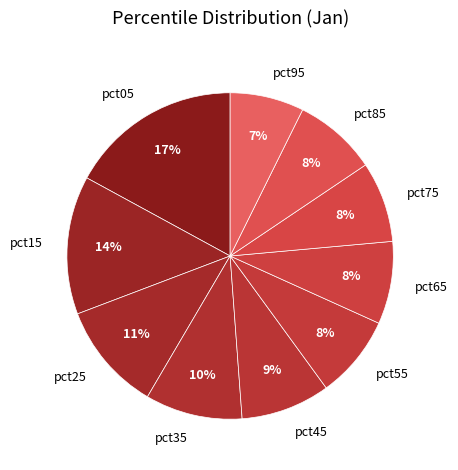

Is it true that pct85 is 8% of the pie?

True